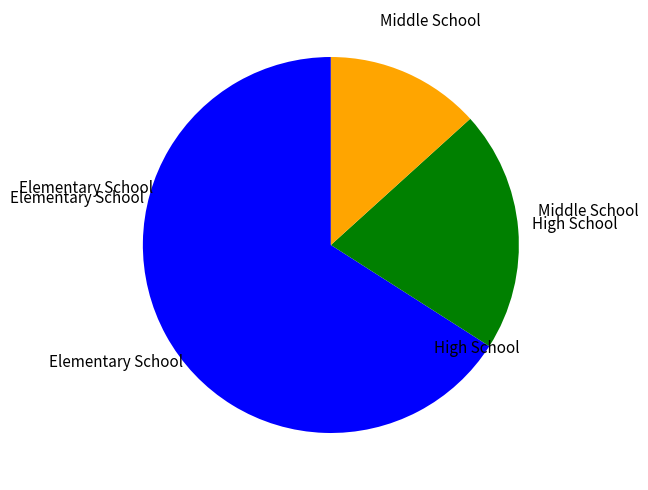

How many slices are in this pie chart?

3